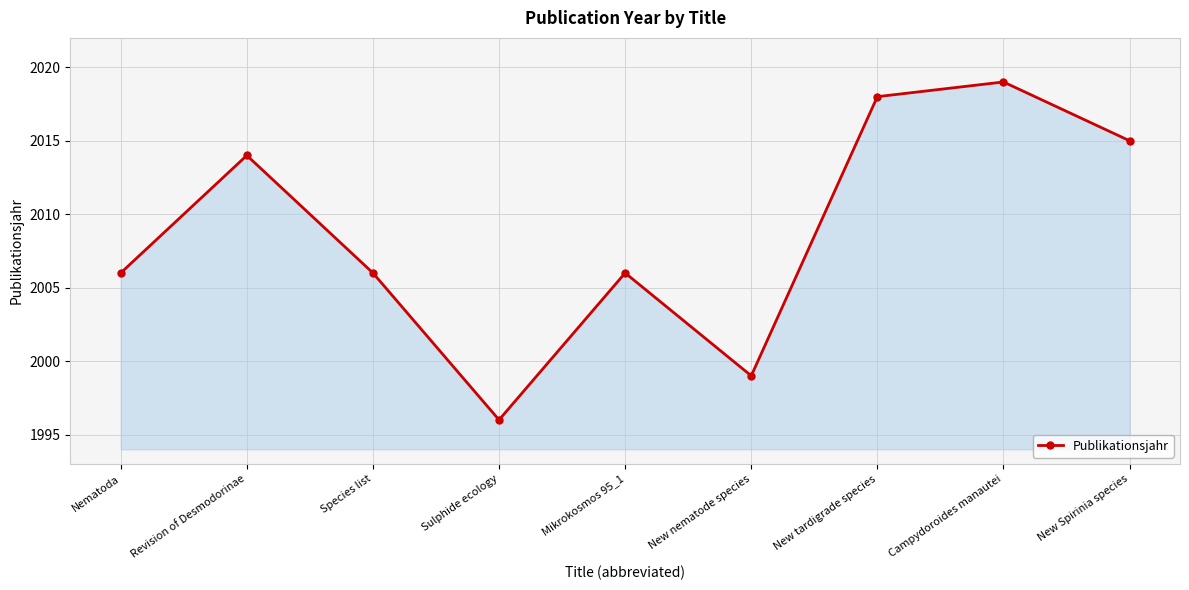

What is the sum of all values?

18079